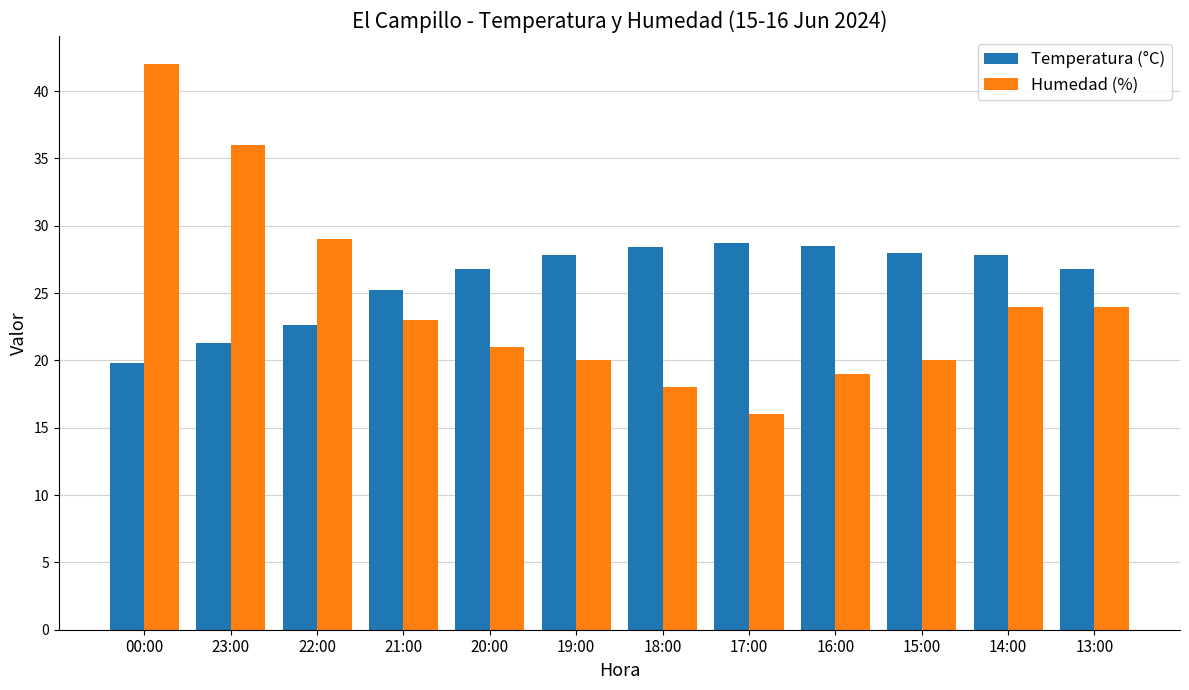

How many data points in Temperatura (°C) are less than 27?

6